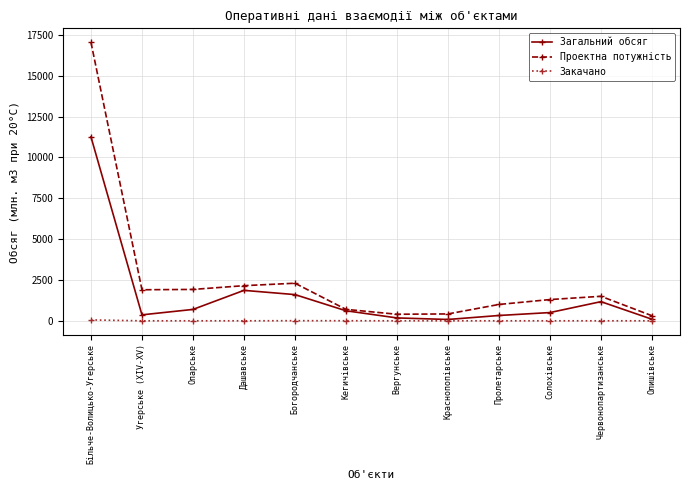

Does the chart have visible grid lines?

Yes